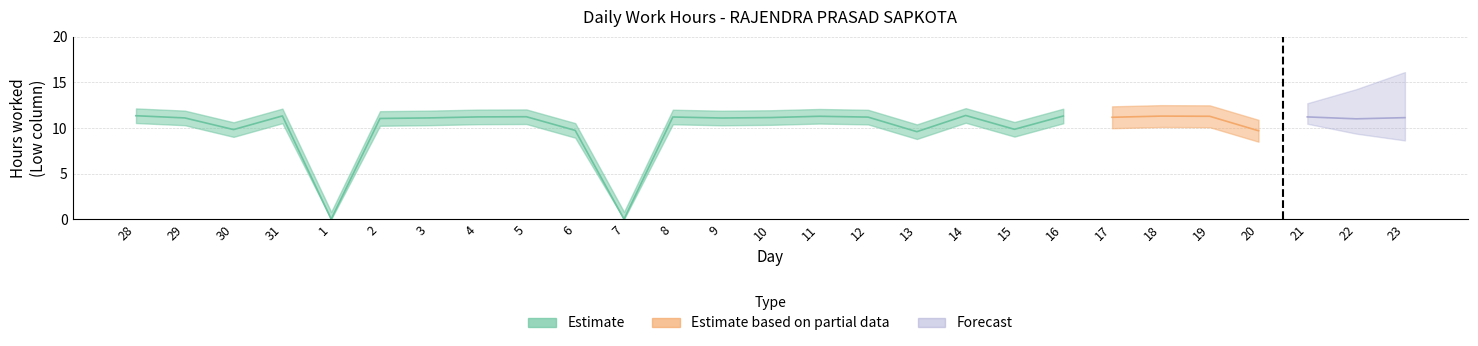

What is the label of the 17th point from the right?

7